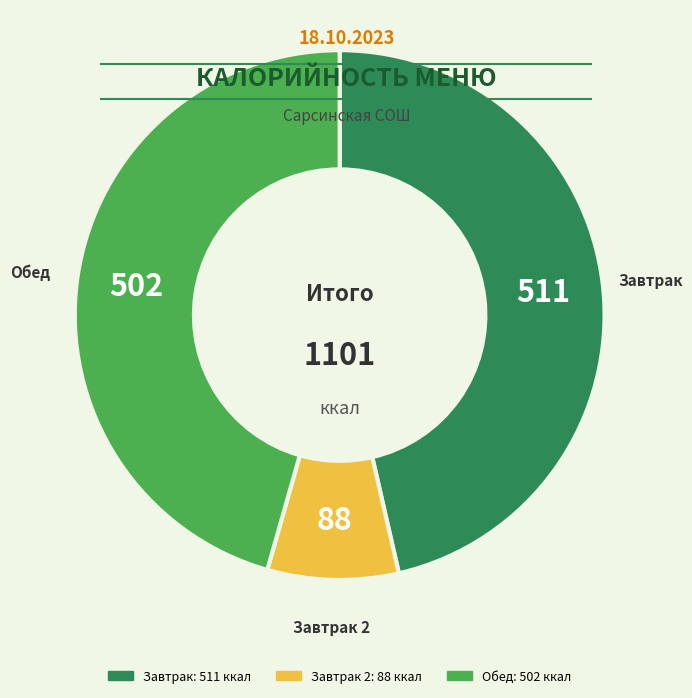

Is there a majority slice in this chart?

No